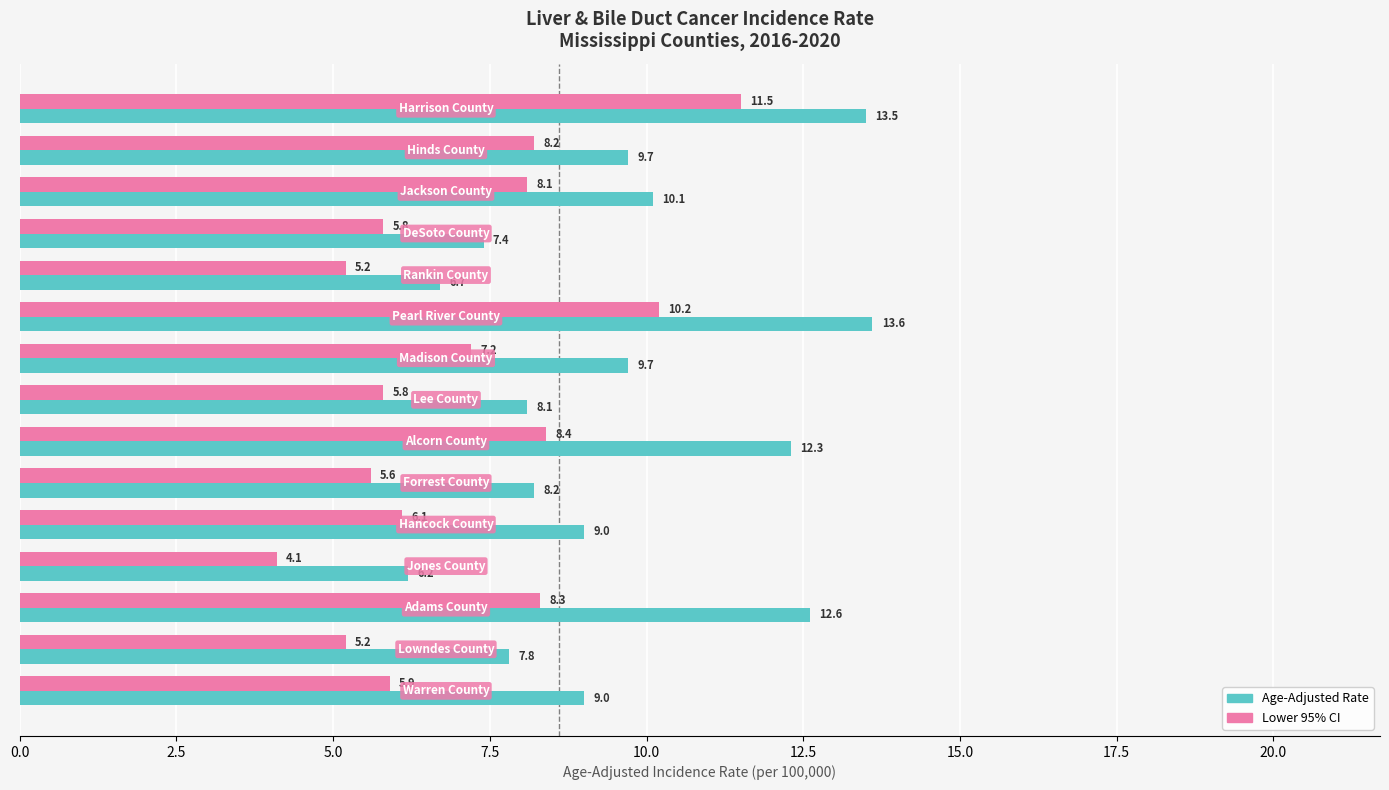

Which series has the largest total across all categories?

Age-Adjusted Rate